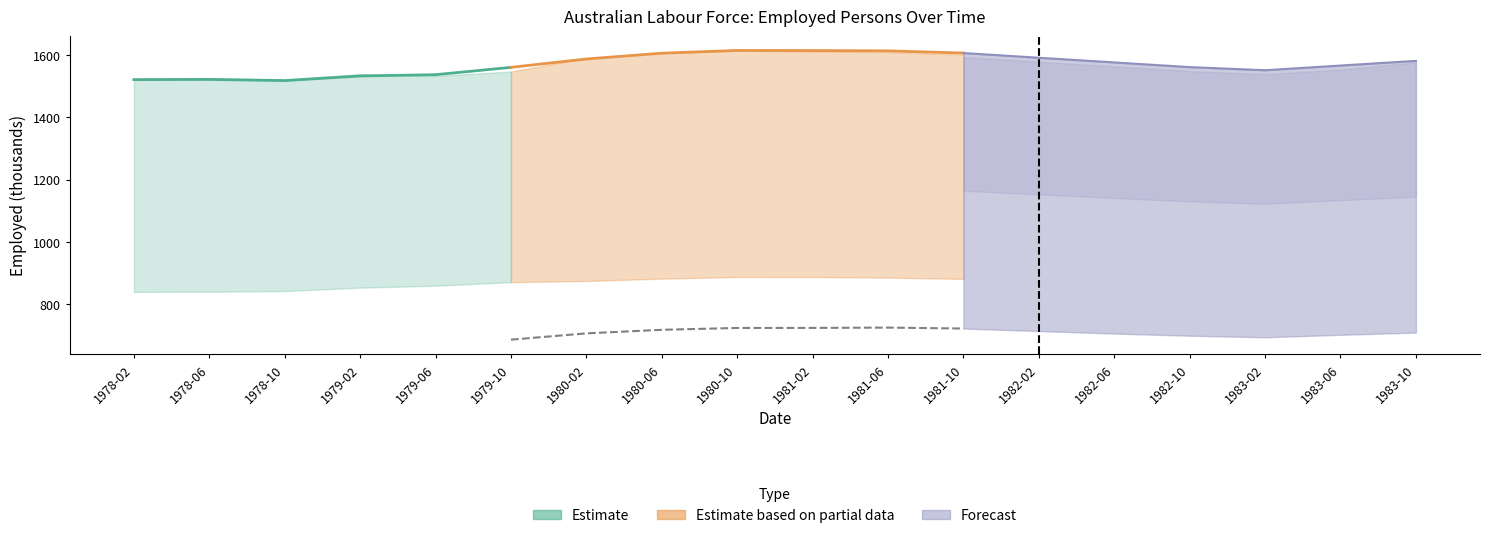

What is the greatest value displayed?

1613.3